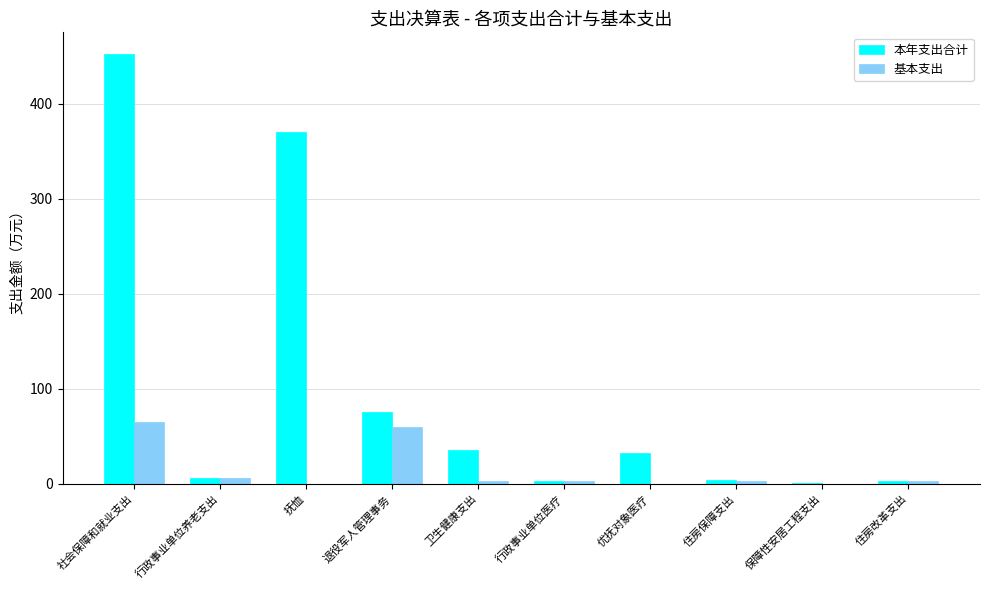

Read the 本年支出合计 value at 抚恤.

370.5